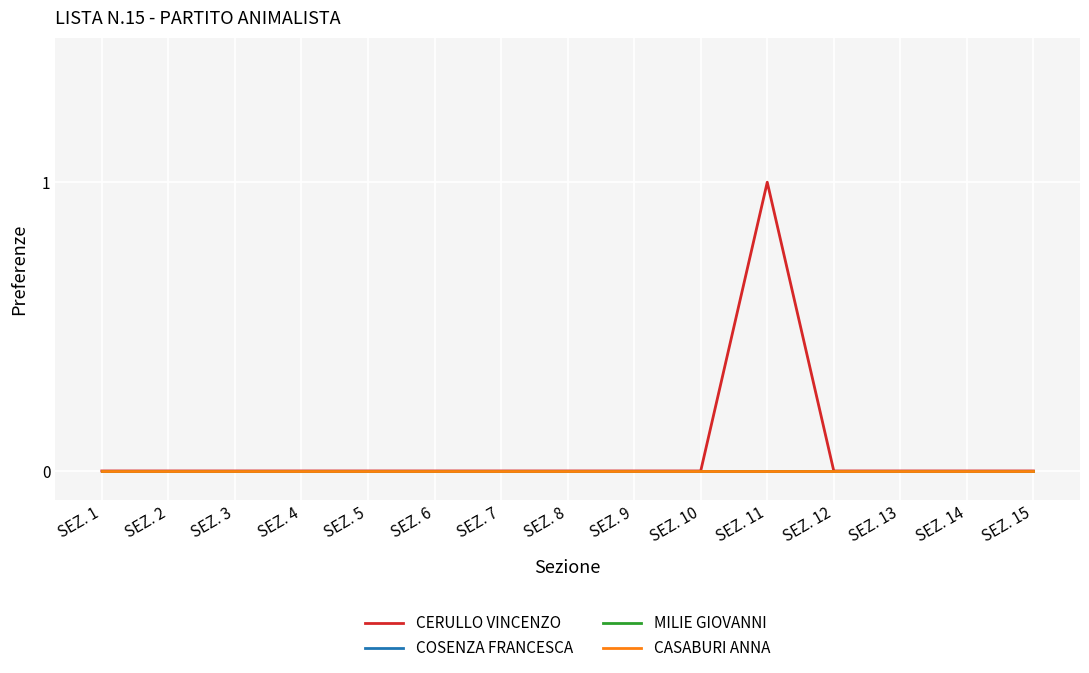

At which category is the sum across all series the highest?

SEZ. 11